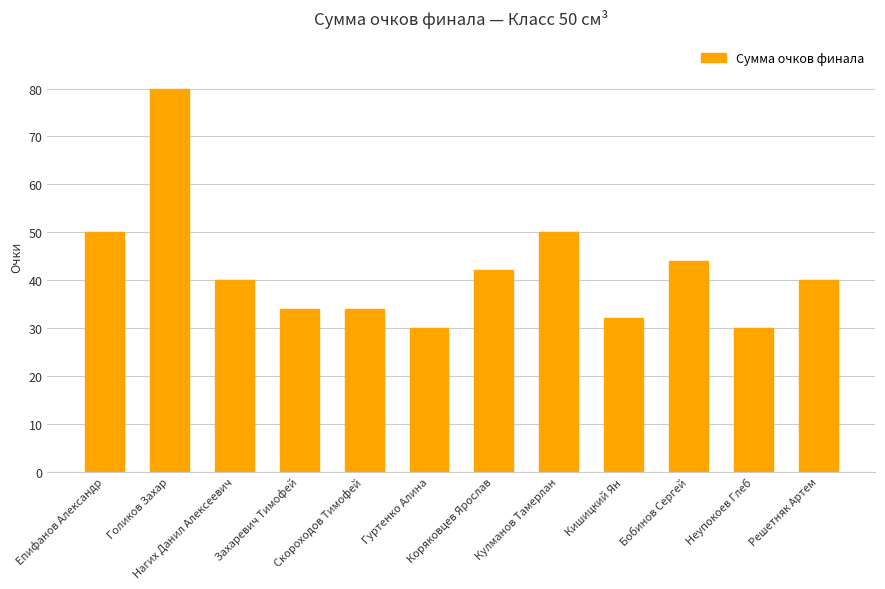

What is the average value?

42